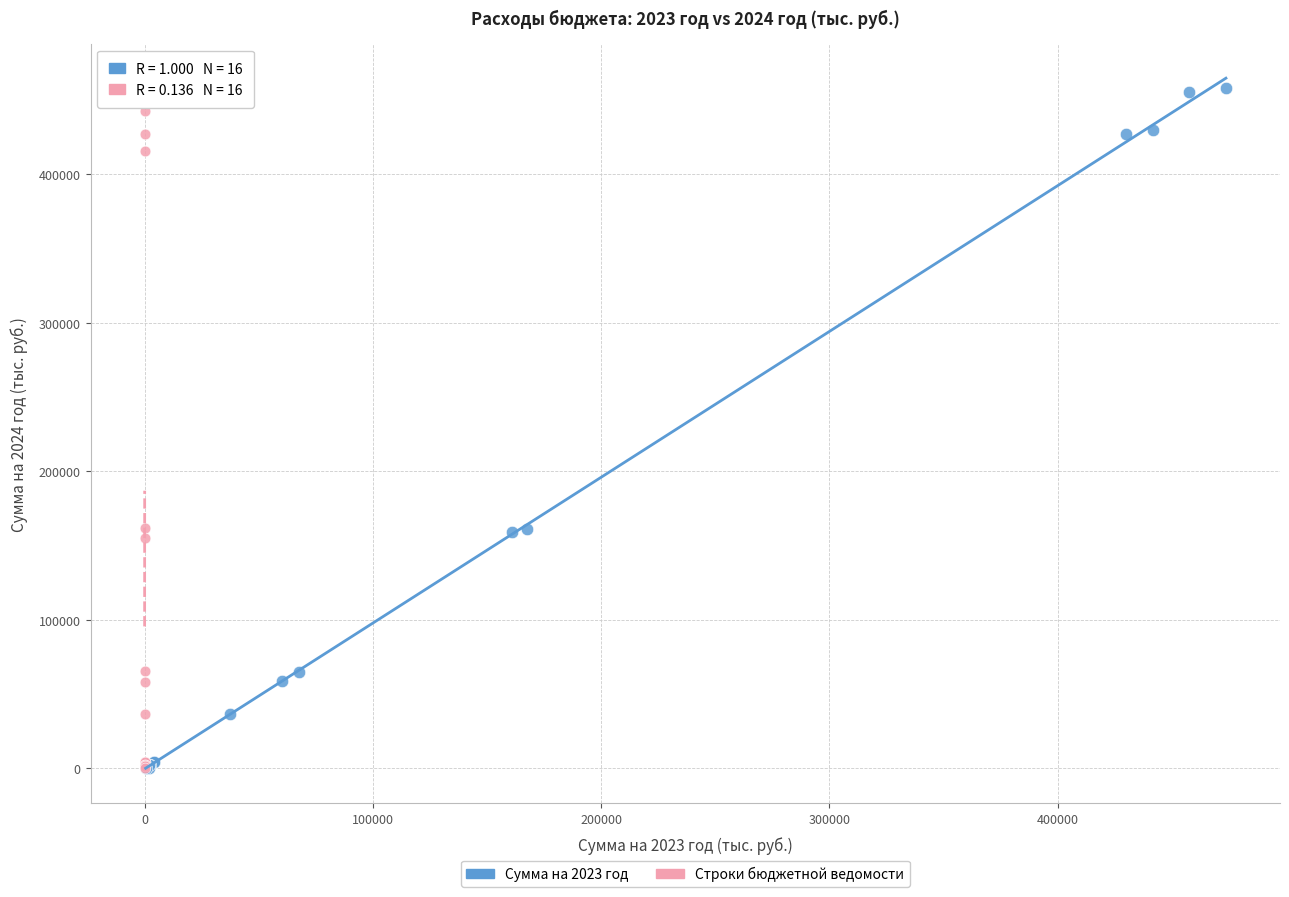

What are all the series names shown in the legend?

Сумма на 2023 год, Строки бюджетной ведомости